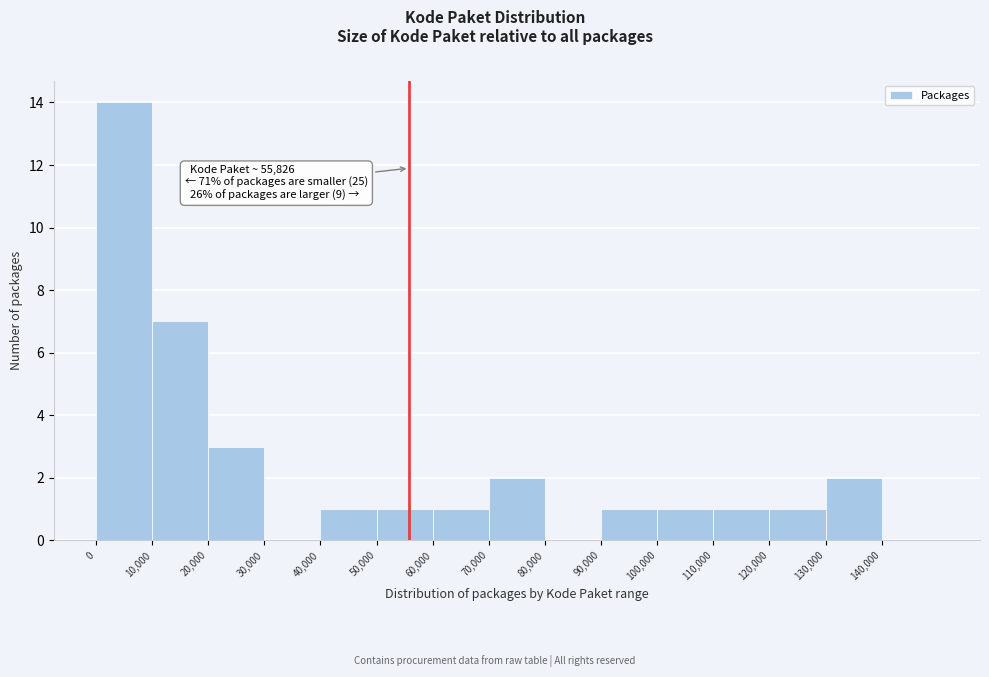

Over which range of the x-axis is the bar tallest?

0 to 10000